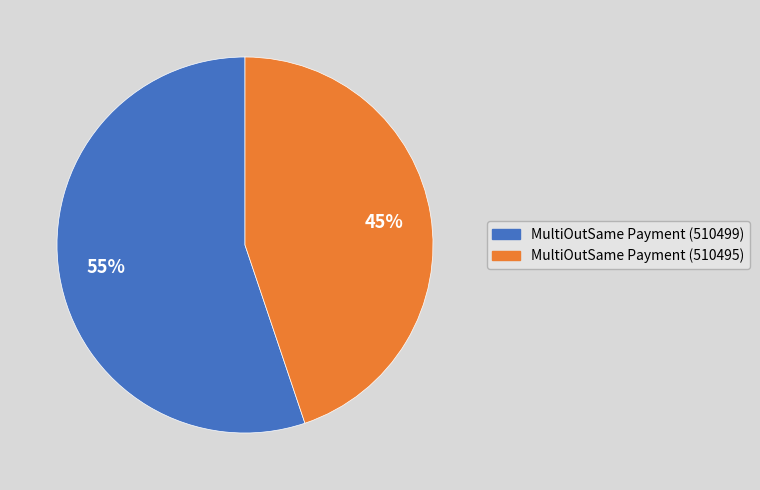

Rank the categories by value from highest to lowest.

MultiOutSame Payment (510499), MultiOutSame Payment (510495)